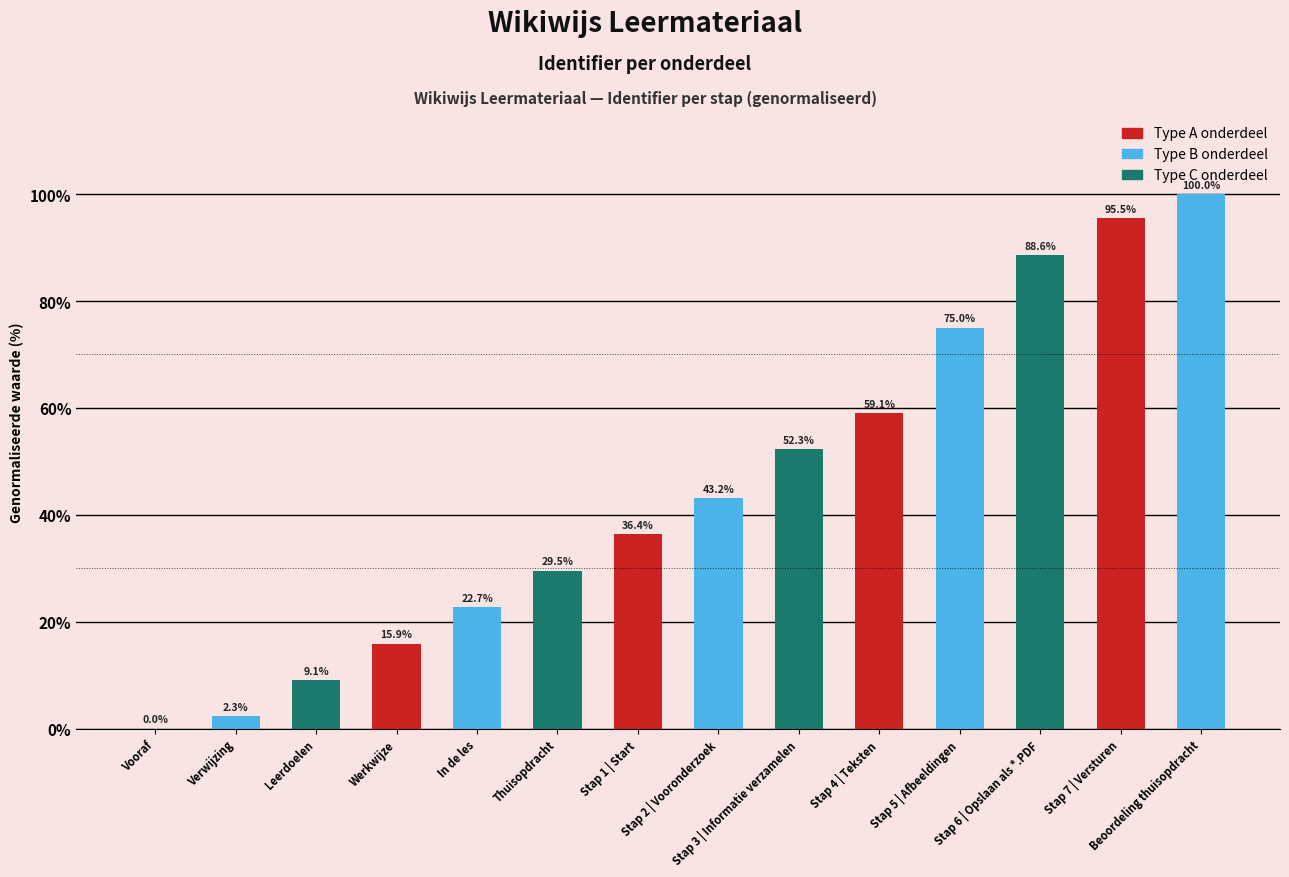

Between Stap 5 | Afbeeldingen and Stap 3 | Informatie verzamelen, which is larger?

Stap 5 | Afbeeldingen